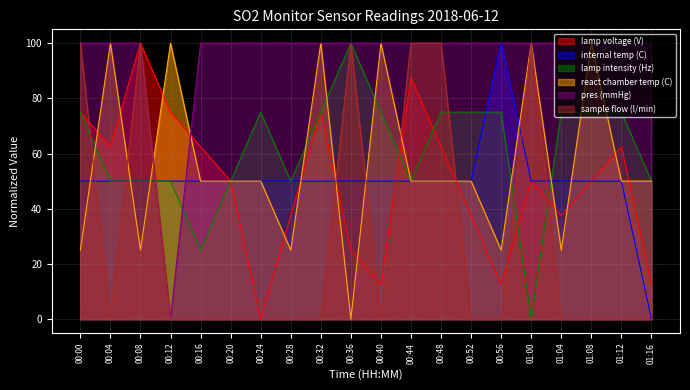

What are all the series names shown in the legend?

lamp voltage (V), internal temp (C), lamp intensity (Hz), react chamber temp (C), pres (mmHg), sample flow (l/min)